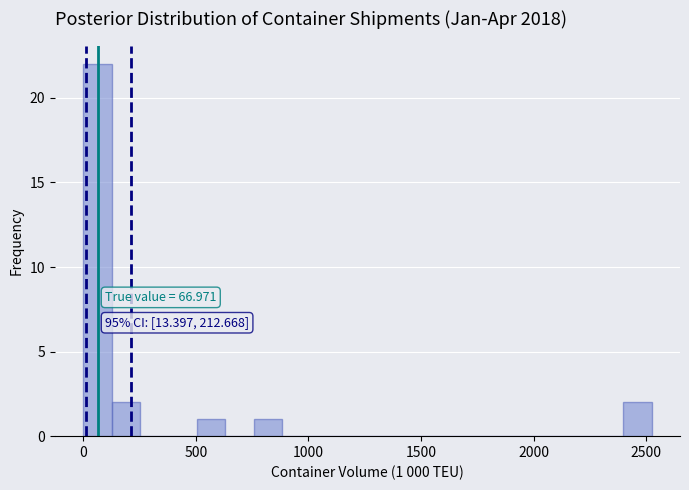

Read against the x-axis, roughly where is the centre of the tallest bar?

50